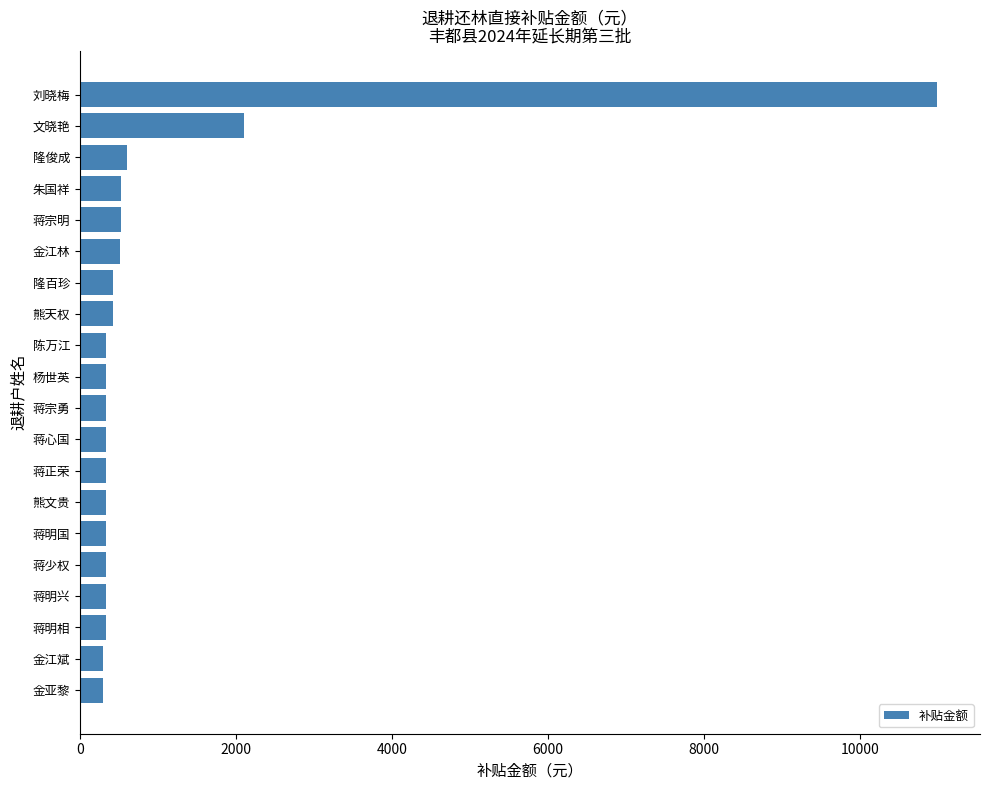

Approximately how many times larger is the value at 朱国祥 compared to 蒋心国?

1.6